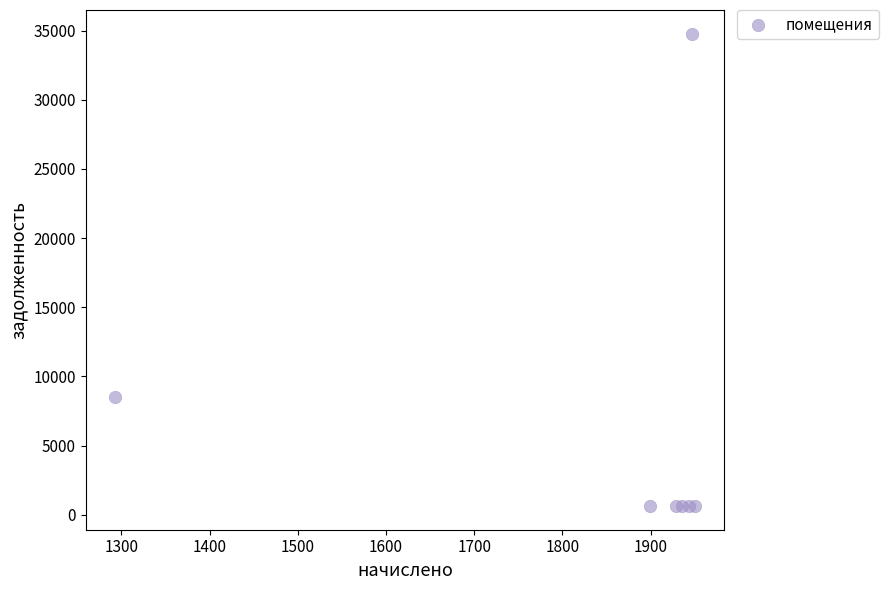

What Y value in the scatter plot is closest to 17707?

8531.6